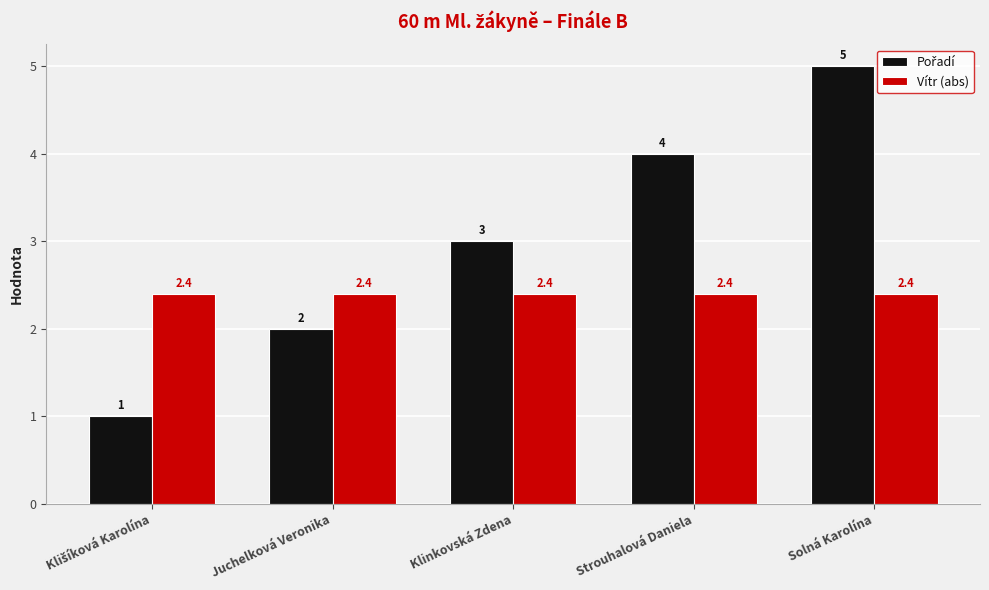

At which category is the sum across all series the highest?

Solná Karolína